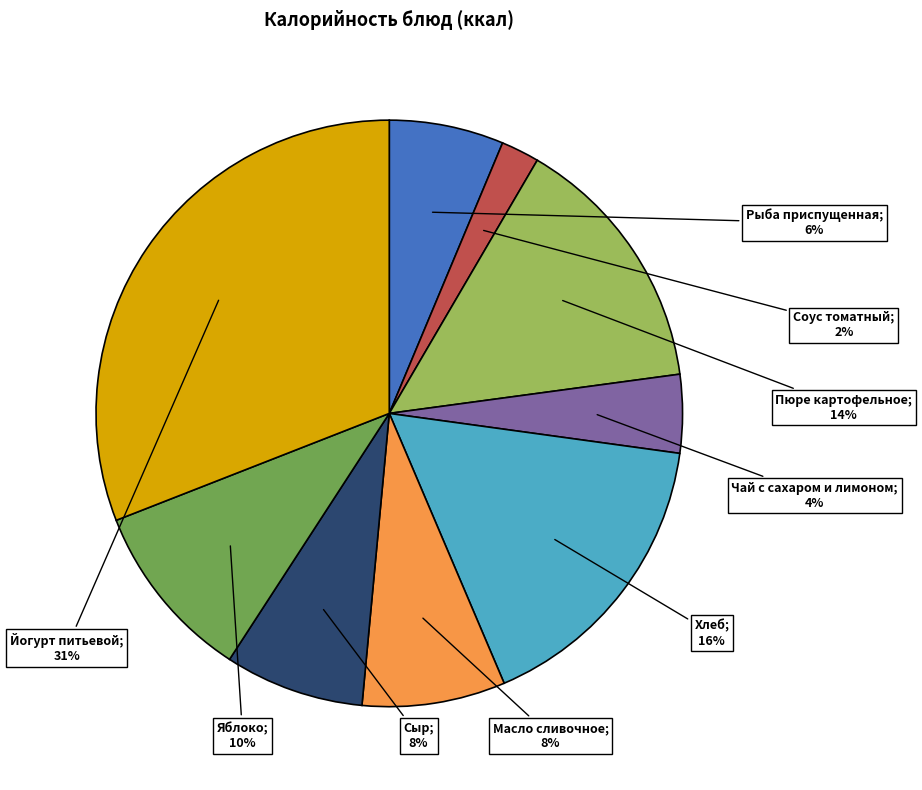

To the nearest percent, what is the difference between the largest and smallest slice percentages?

29%